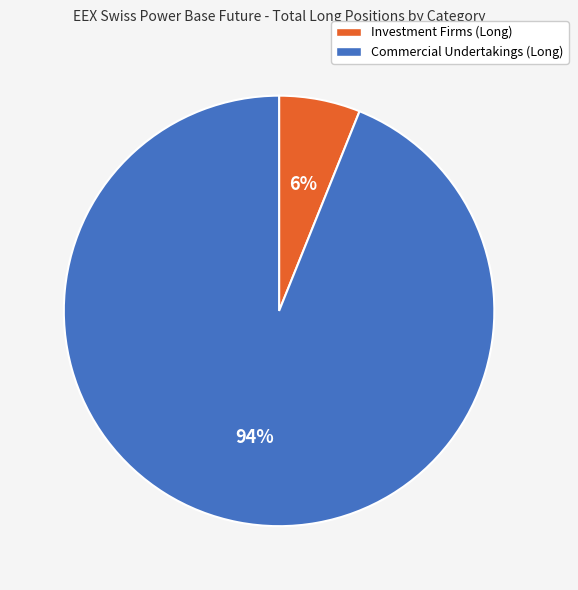

Is there any slice that represents more than half of the pie?

Yes